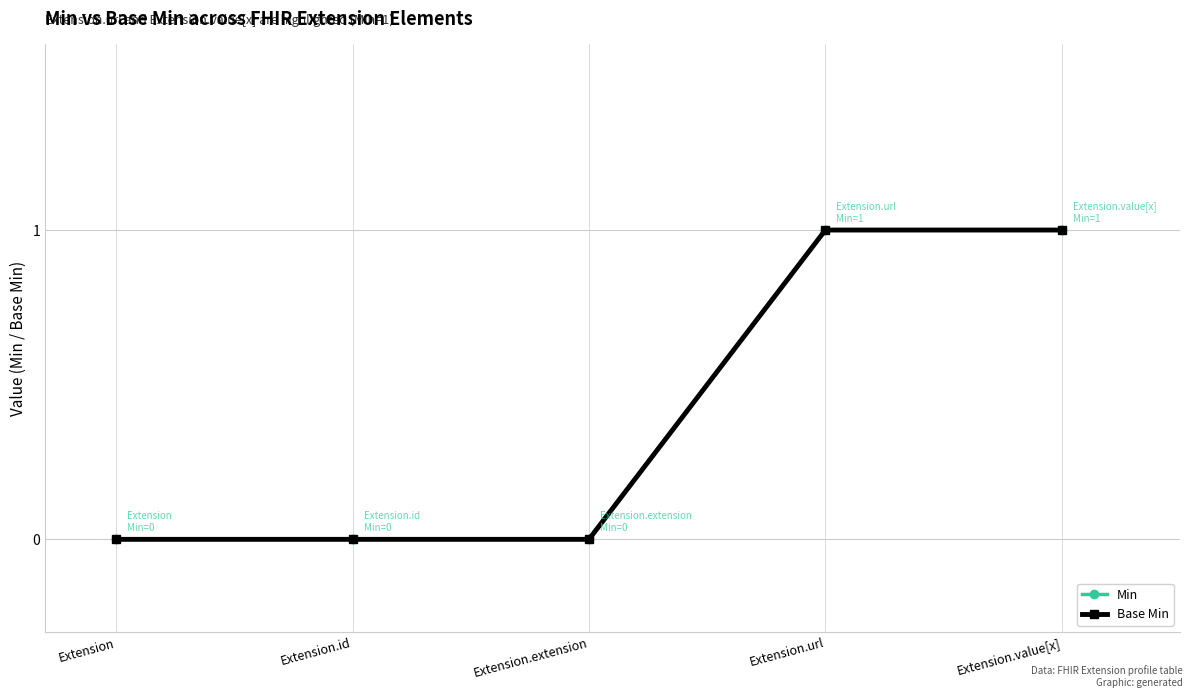

What is the label of the 5th point from the right?

Extension